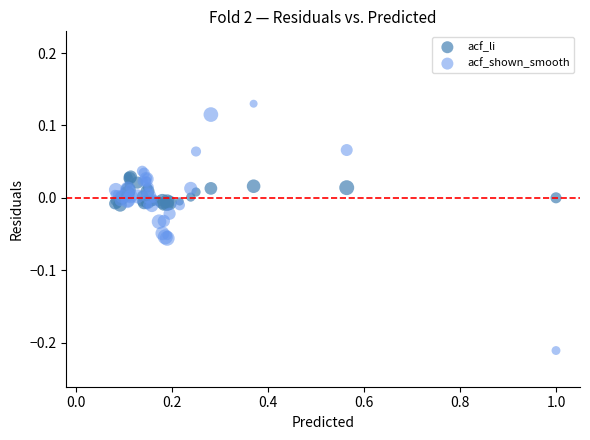

What are all the series names shown in the legend?

acf_li, acf_shown_smooth